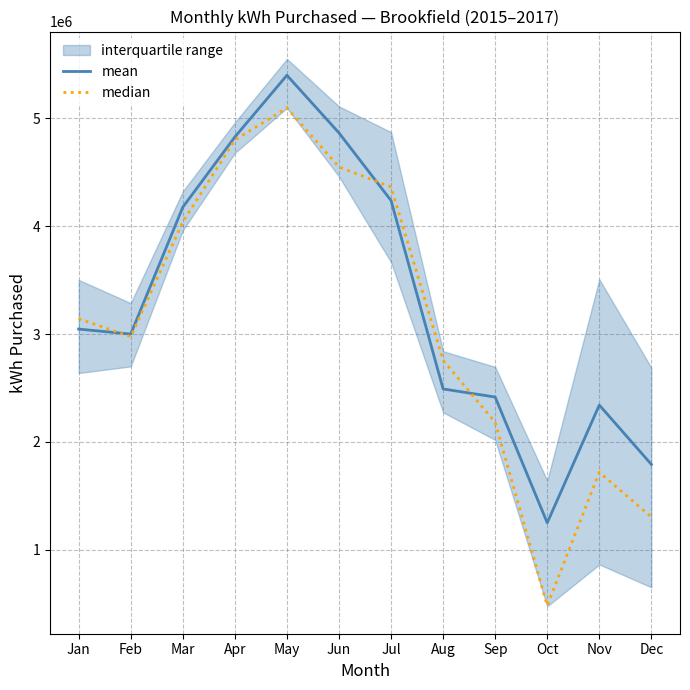

Which series has the widest spread of values?

median